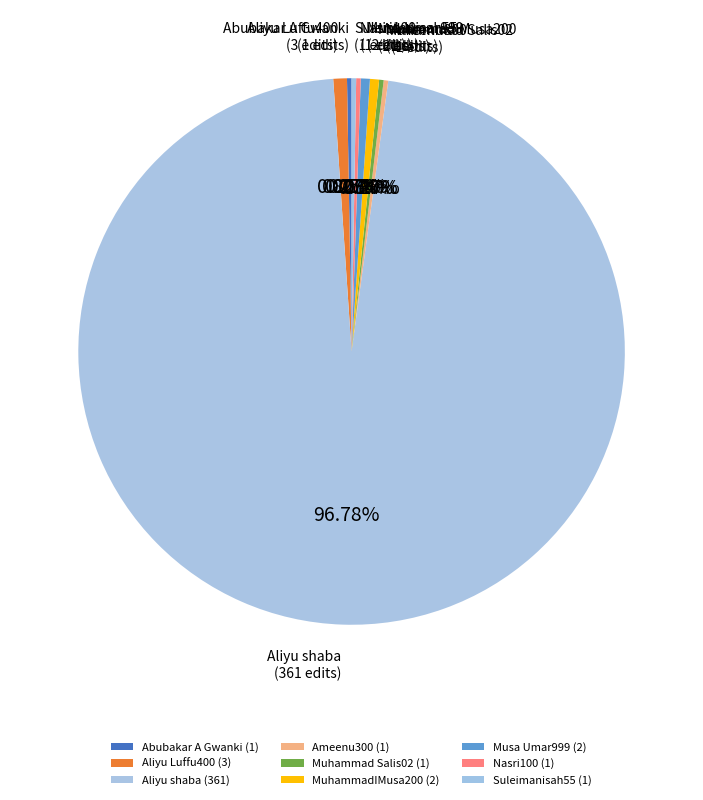

Approximately how many times larger is the value at Aliyu Luffu400 compared to MuhammadIMusa200?

1.5